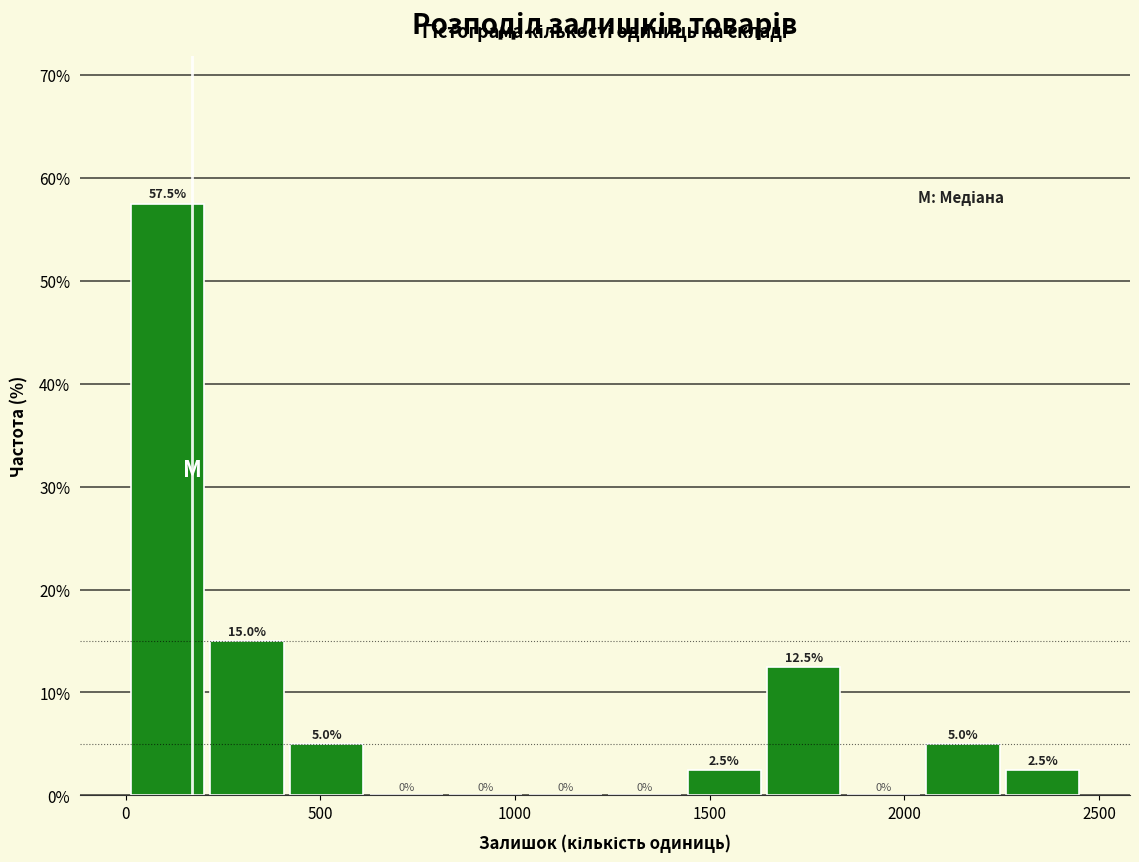

Reading left to right, transcribe this chart: for each bar, give the range it covers on the x-axis and its height. The bar edges are not printed on the chart, so give them approximately, as read against the axis.

0 to 200: 57.5
200 to 400: 15.0
400 to 600: 5.0
600 to 800: 0.0
800 to 1050: 0.0
1050 to 1250: 0.0
1250 to 1450: 0.0
1450 to 1650: 2.5
1650 to 1850: 12.5
1850 to 2050: 0.0
2050 to 2250: 5.0
2250 to 2450: 2.5